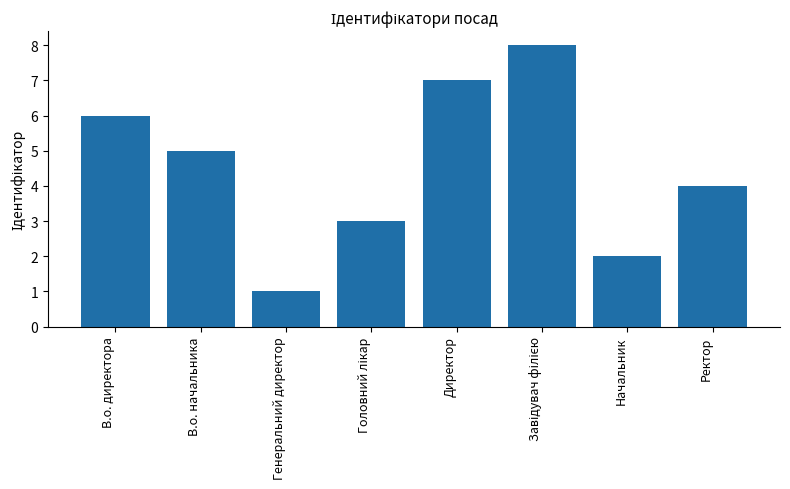

Reading left to right, what are all the values shown in this chart?

6	5	1	3	7	8	2	4